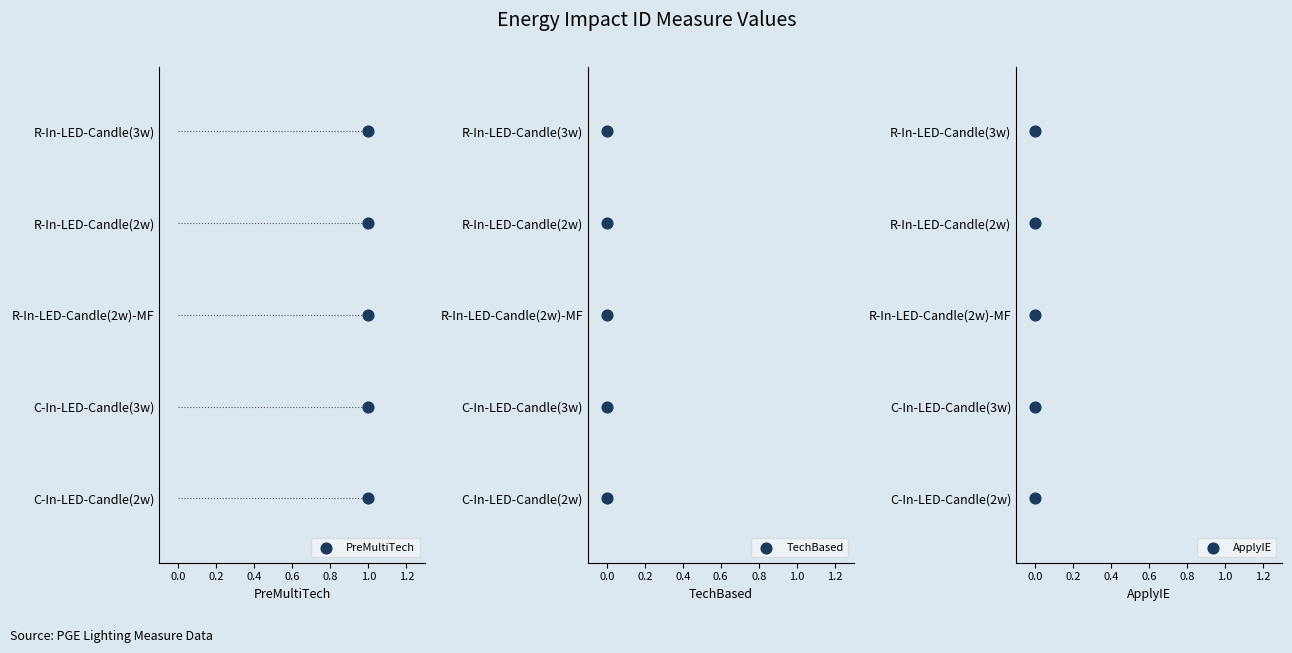

Which series contains the lowest Y value?

PreMultiTech